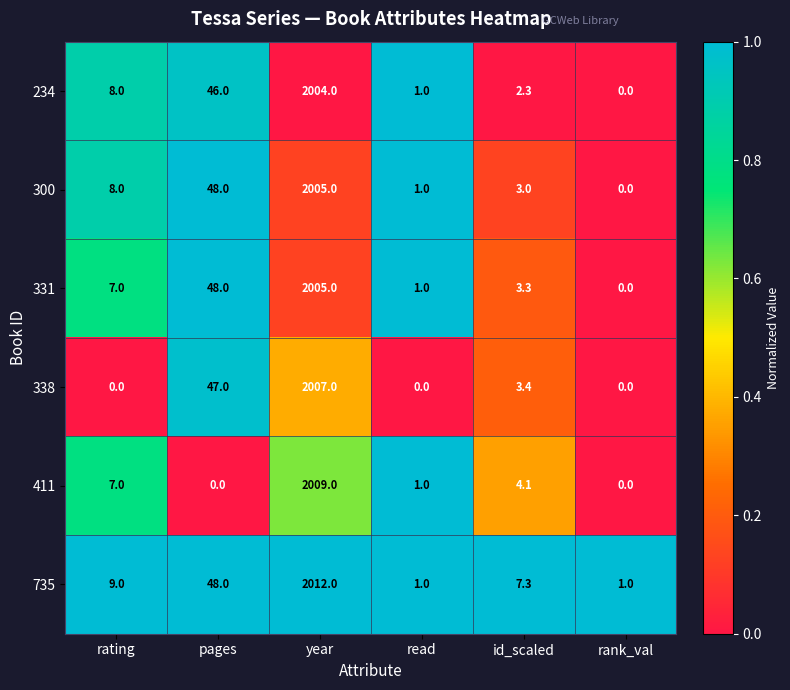

Where is 411 nearest to the value 1004?

rating